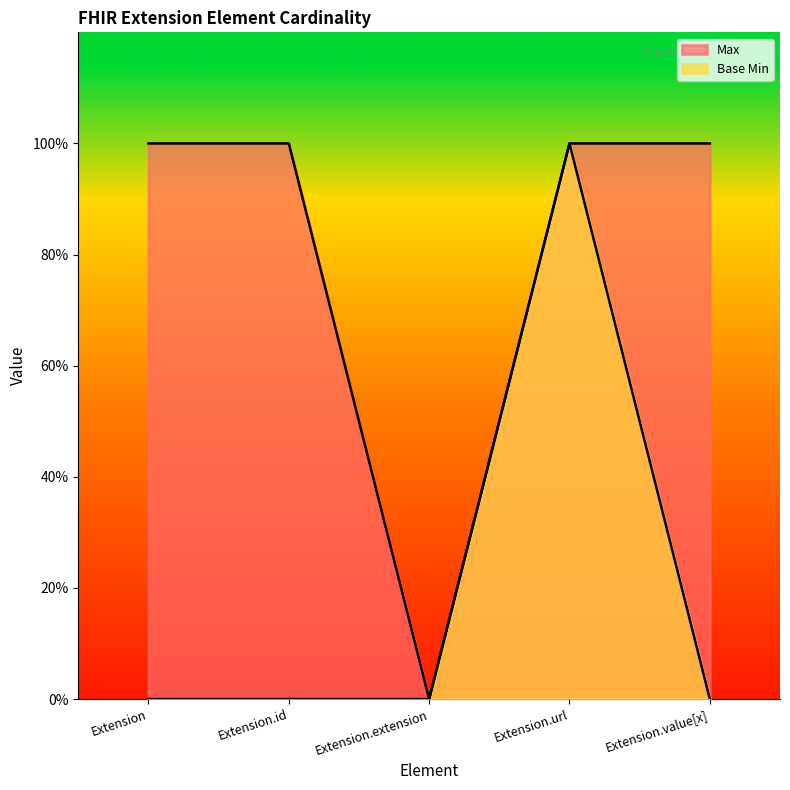

What is the spread (max minus min) of values at Extension.id?

1